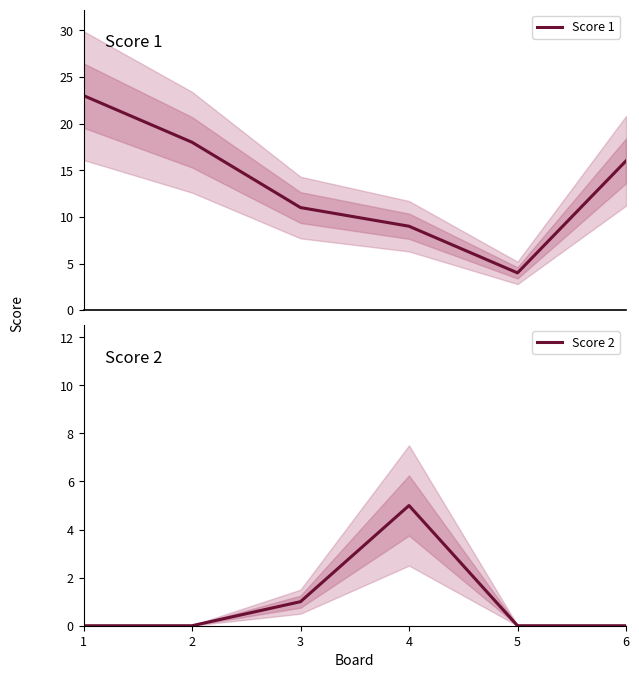

True or false: Score 1 and Score 2 cross at least once.

False